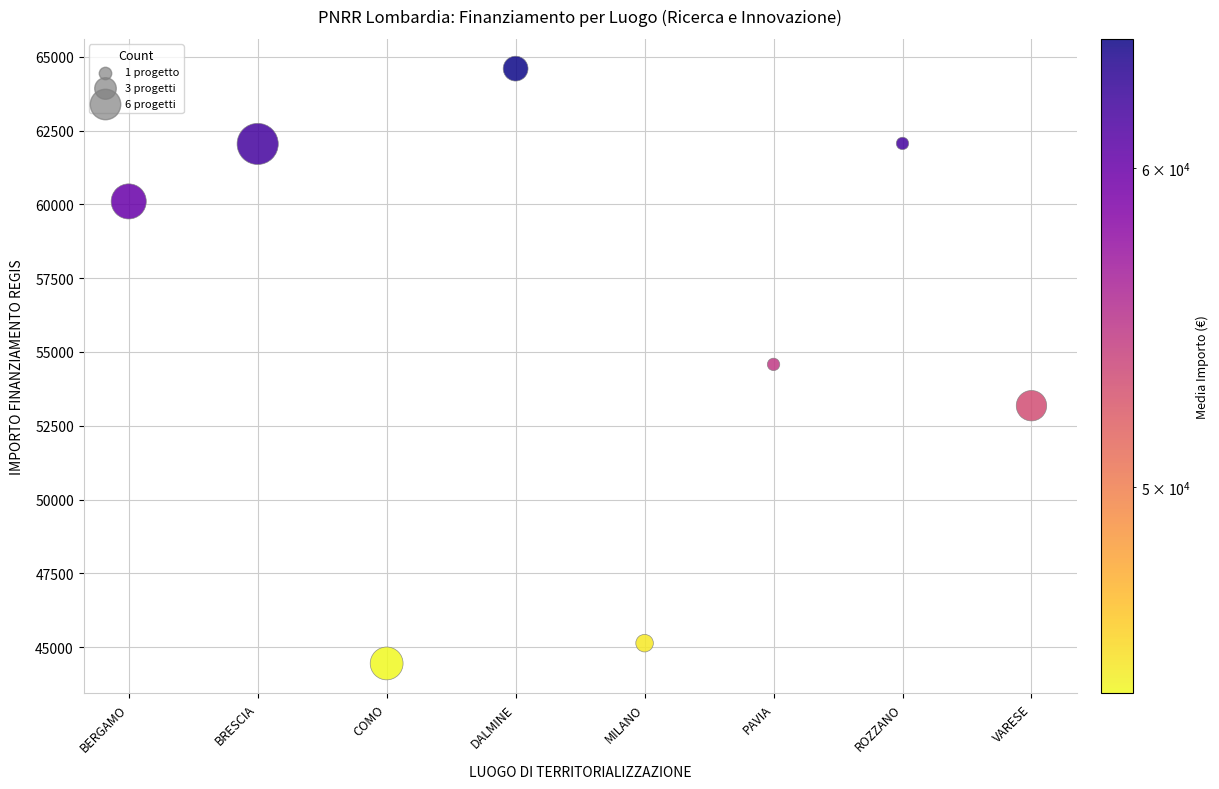

What is the average Y value?

55767.7